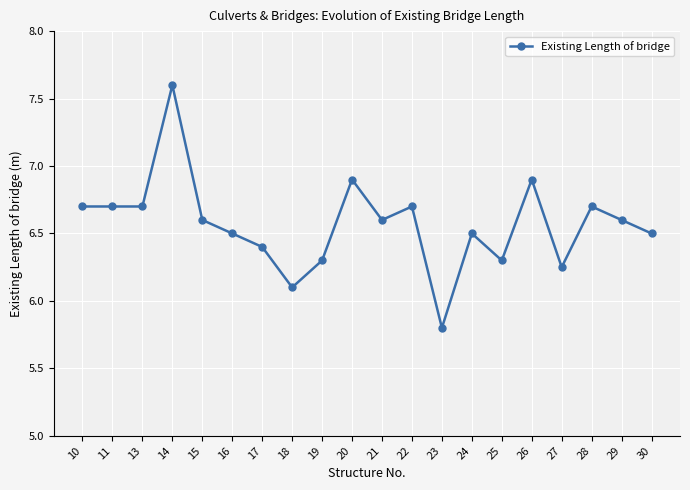

Read the value at 18.

6.1